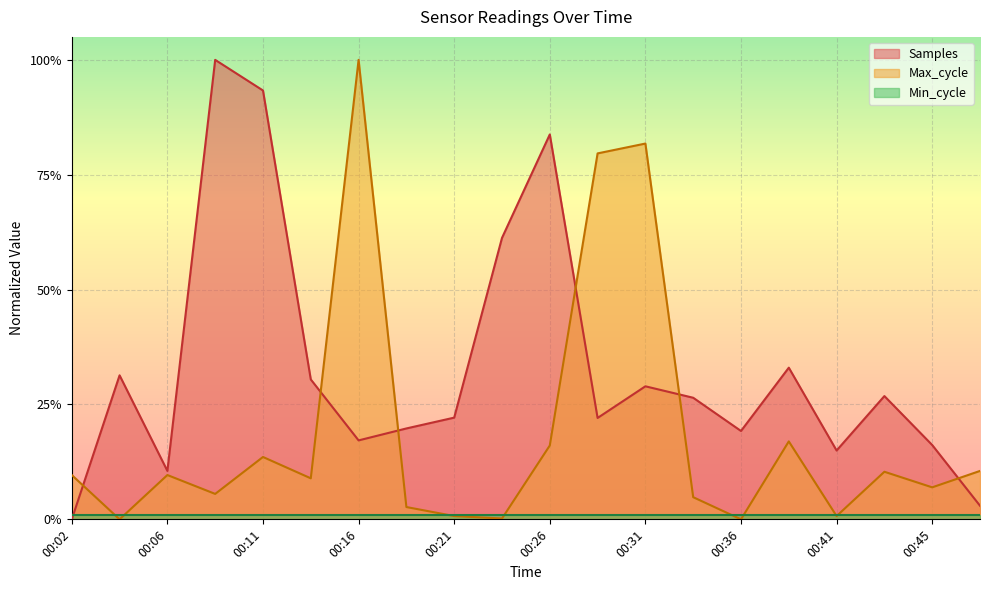

Does the chart display data point markers on the line(s)?

No